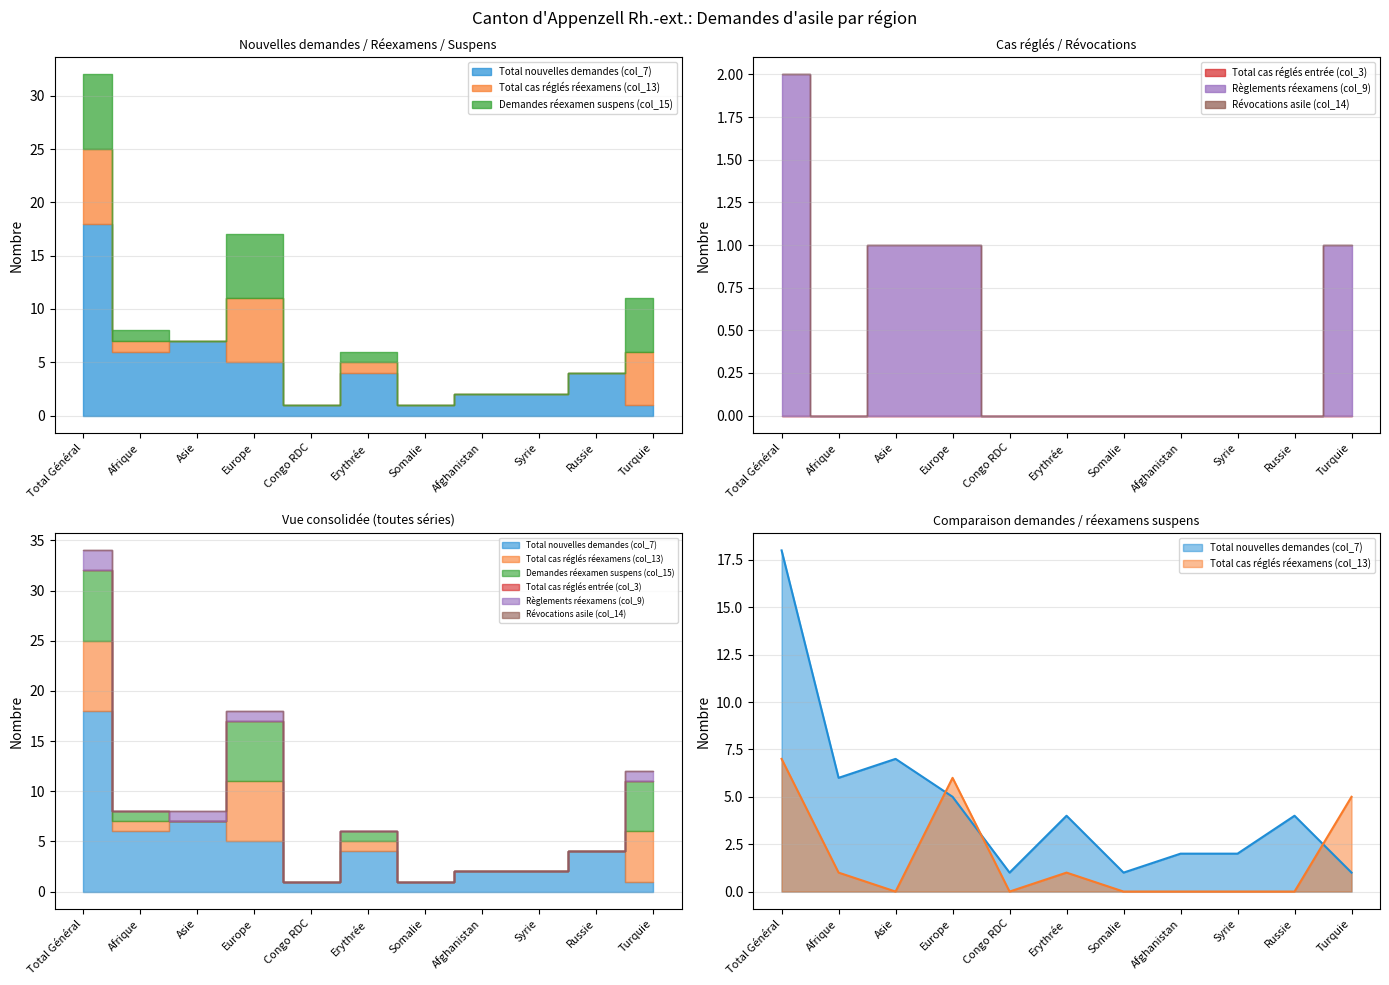

Count the number of data series in this chart.

6